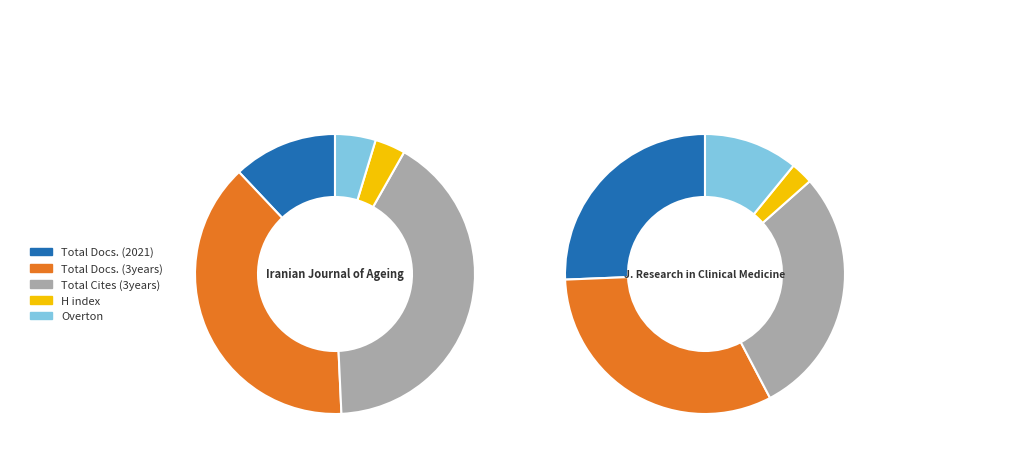

Do Journal of Research in Clinical Medicine and Iranian Journal of Ageing together represent more than half of the pie?

Yes